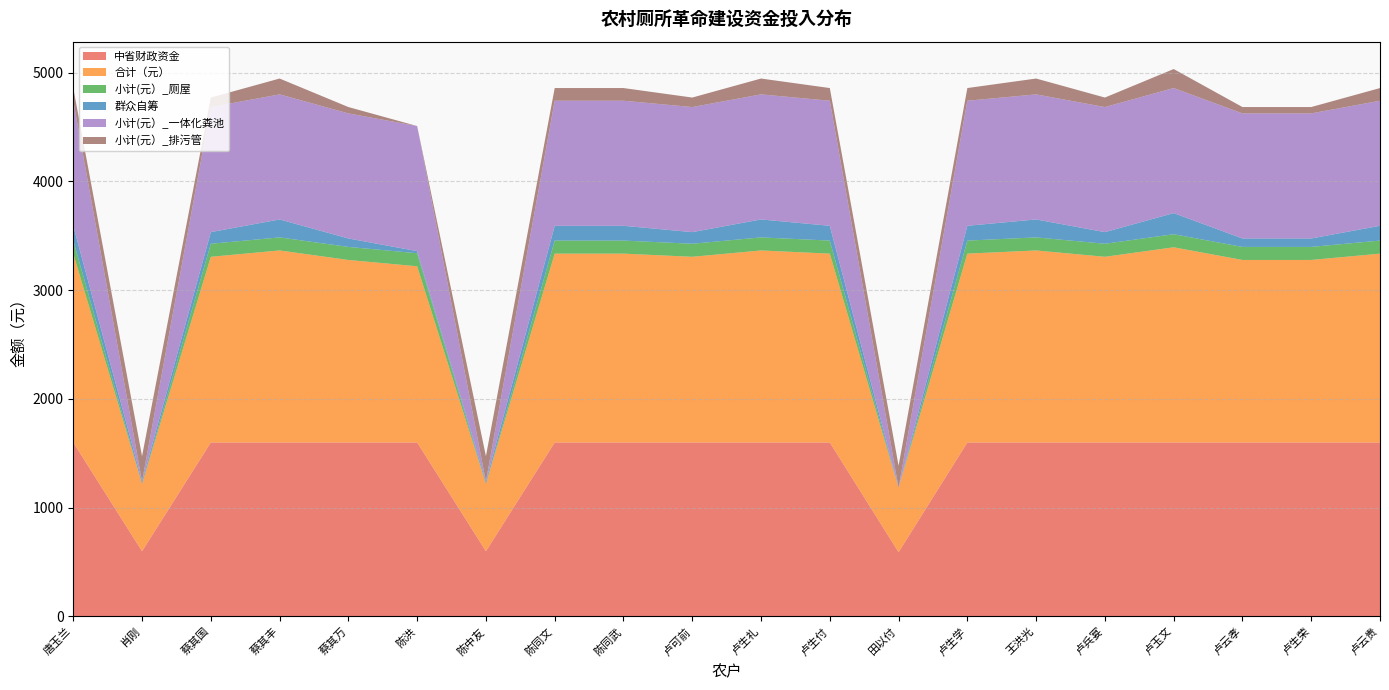

Reading left to right, extract all data points from this chart.

中省财政资金: 唐玉兰=1600.0	肖刚=600.0	蔡其国=1600.0	蔡其丰=1600.0	蔡其万=1600.0	陈洪=1600.0	陈中友=600.0	陈同文=1600.0	陈同武=1600.0	卢可前=1600.0	卢生礼=1600.0	卢生付=1600.0	田以付=591.0	卢生学=1600.0	王洪光=1600.0	卢兵宴=1600.0	卢玉文=1600.0	卢云孝=1600.0	卢生荣=1600.0	卢云贵=1600.0
合计（元）: 唐玉兰=1735.9	肖刚=620.5	蔡其国=1706.8	蔡其丰=1765.1	蔡其万=1677.7	陈洪=1619.5	陈中友=620.5	陈同文=1735.9	陈同武=1735.9	卢可前=1706.8	卢生礼=1765.1	卢生付=1735.9	田以付=591.4	卢生学=1735.9	王洪光=1765.1	卢兵宴=1706.8	卢玉文=1794.2	卢云孝=1677.7	卢生荣=1677.7	卢云贵=1735.9
小计(元）_厕屋: 唐玉兰=120.0	肖刚=0.0	蔡其国=120.0	蔡其丰=120.0	蔡其万=120.0	陈洪=120.0	陈中友=0.0	陈同文=120.0	陈同武=120.0	卢可前=120.0	卢生礼=120.0	卢生付=120.0	田以付=0.0	卢生学=120.0	王洪光=120.0	卢兵宴=120.0	卢玉文=120.0	卢云孝=120.0	卢生荣=120.0	卢云贵=120.0
群众自筹: 唐玉兰=135.9	肖刚=20.5	蔡其国=106.8	蔡其丰=165.1	蔡其万=77.7	陈洪=19.5	陈中友=20.5	陈同文=135.9	陈同武=135.9	卢可前=106.8	卢生礼=165.1	卢生付=135.9	田以付=0.4	卢生学=135.9	王洪光=165.1	卢兵宴=106.8	卢玉文=194.2	卢云孝=77.7	卢生荣=77.7	卢云贵=135.9
小计(元）_一体化粪池: 唐玉兰=1150.0	肖刚=0.0	蔡其国=1150.0	蔡其丰=1150.0	蔡其万=1150.0	陈洪=1150.0	陈中友=0.0	陈同文=1150.0	陈同武=1150.0	卢可前=1150.0	卢生礼=1150.0	卢生付=1150.0	田以付=0.0	卢生学=1150.0	王洪光=1150.0	卢兵宴=1150.0	卢玉文=1150.0	卢云孝=1150.0	卢生荣=1150.0	卢云贵=1150.0
小计(元）_排污管: 唐玉兰=116.4	肖刚=232.9	蔡其国=87.3	蔡其丰=145.6	蔡其万=58.2	陈洪=0.0	陈中友=232.9	陈同文=116.4	陈同武=116.4	卢可前=87.3	卢生礼=145.6	卢生付=116.4	田以付=203.8	卢生学=116.4	王洪光=145.6	卢兵宴=87.3	卢玉文=174.7	卢云孝=58.2	卢生荣=58.2	卢云贵=116.4